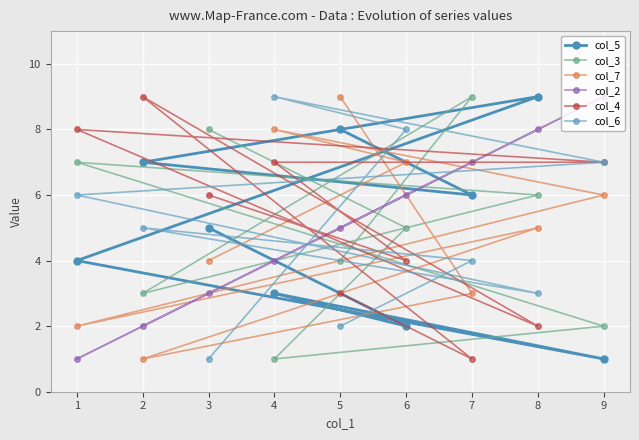

What is the difference between the col_5 values at 2 and 9?

6